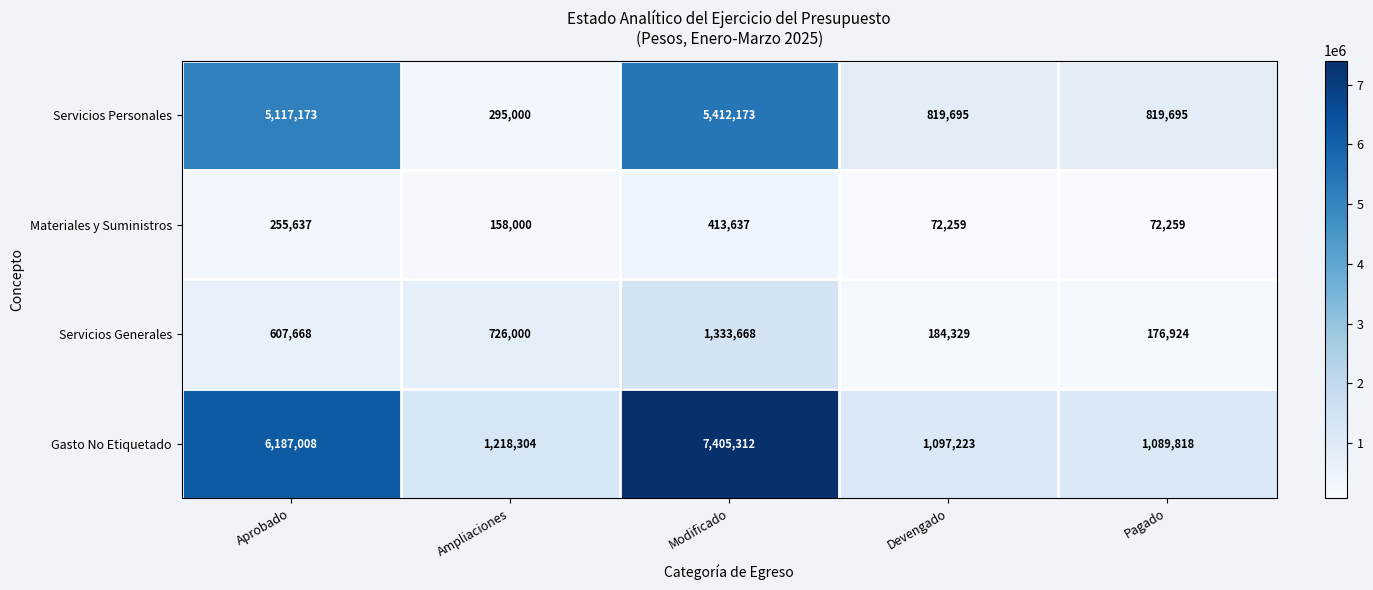

Reading right to left, transcribe all the data shown in this chart.

Servicios Personales: 819695	819695	5412173	295000	5117173
Materiales y Suministros: 72259	72259	413637	158000	255637
Servicios Generales: 176924	184329	1333668	726000	607668
Gasto No Etiquetado: 1089818	1097223	7405312	1218304	6187008